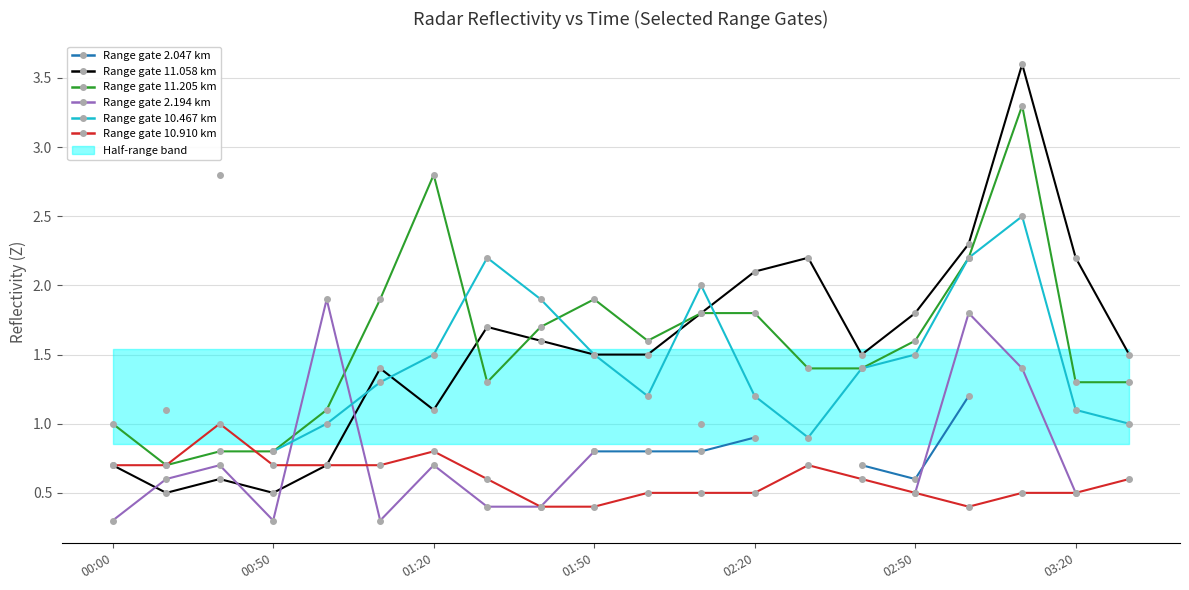

What is the sum of the 11.205 values at 2014/09/02 01:30 and 2014/09/02 00:20?

2.1